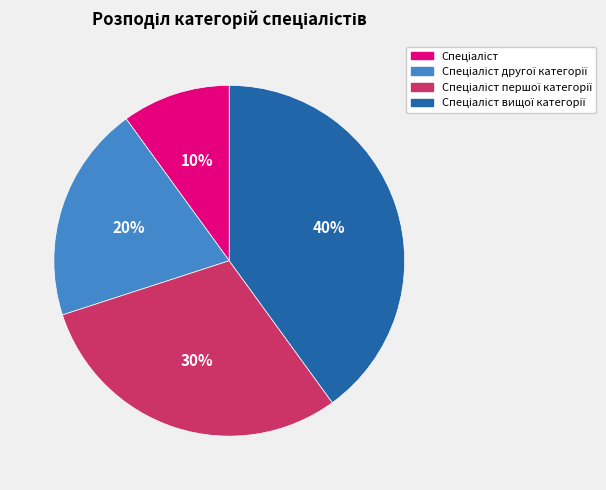

Is there a majority slice in this chart?

No